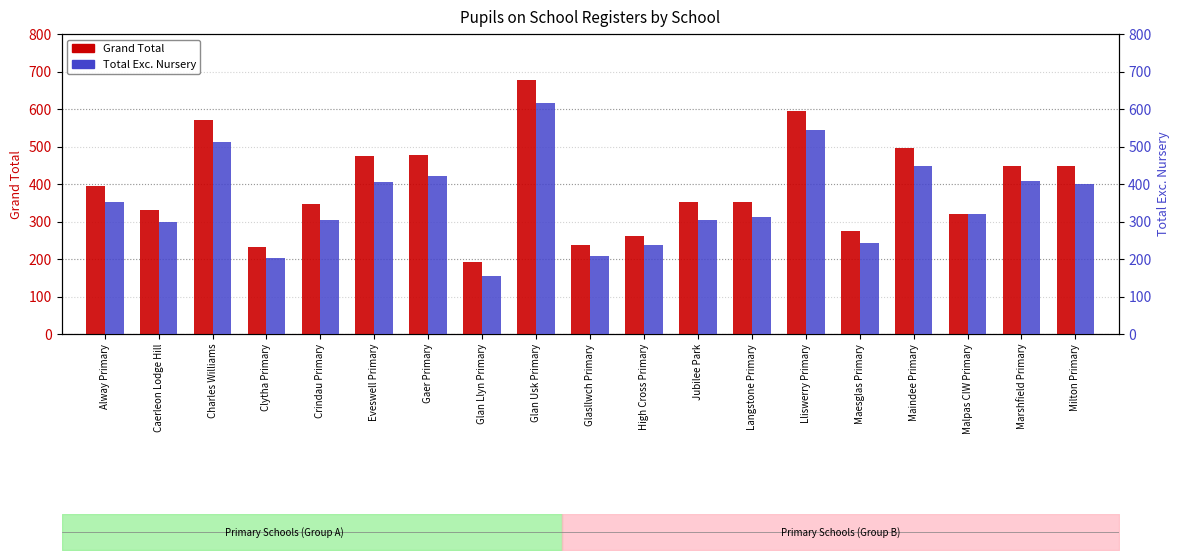

List the labels in order of Total Exc. Nursery value, largest first.

Glan Usk Primary, Lliswerry Primary, Charles Williams, Maindee Primary, Gaer Primary, Marshfield Primary, Eveswell Primary, Milton Primary, Alway Primary, Malpas CIW Primary, Langstone Primary, Crindau Primary, Jubilee Park, Caerleon Lodge Hill, Maesglas Primary, High Cross Primary, Glasllwch Primary, Clytha Primary, Glan Llyn Primary